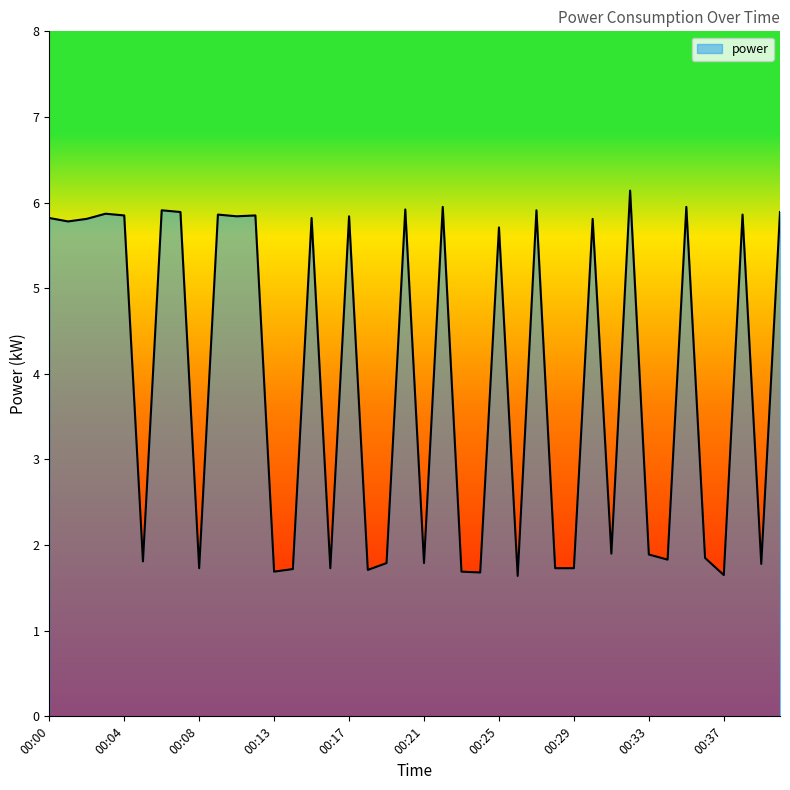

What is the greatest value displayed?

6.1